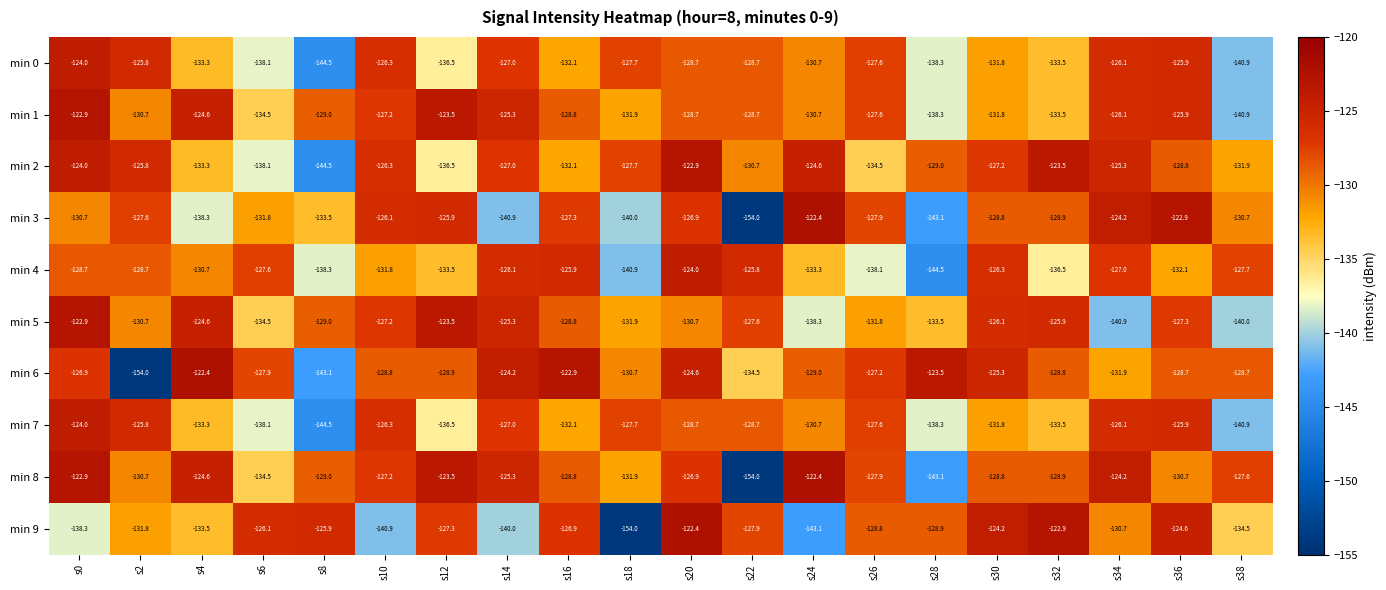

What is the difference between the second highest and minimum values in the min 6 series?

31.1